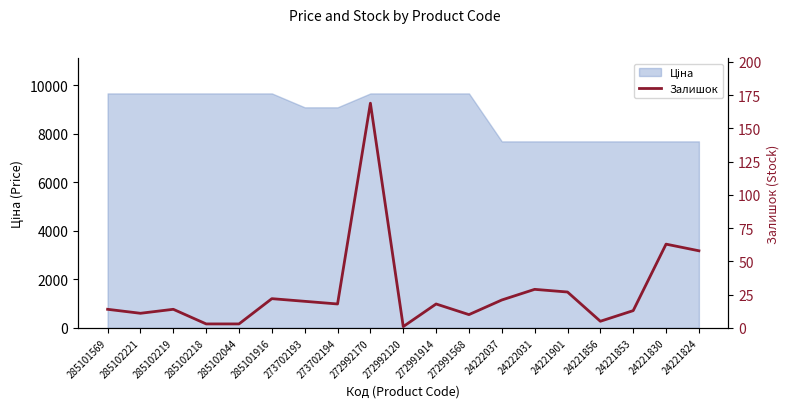

Which category has the highest value across all series?

272992170